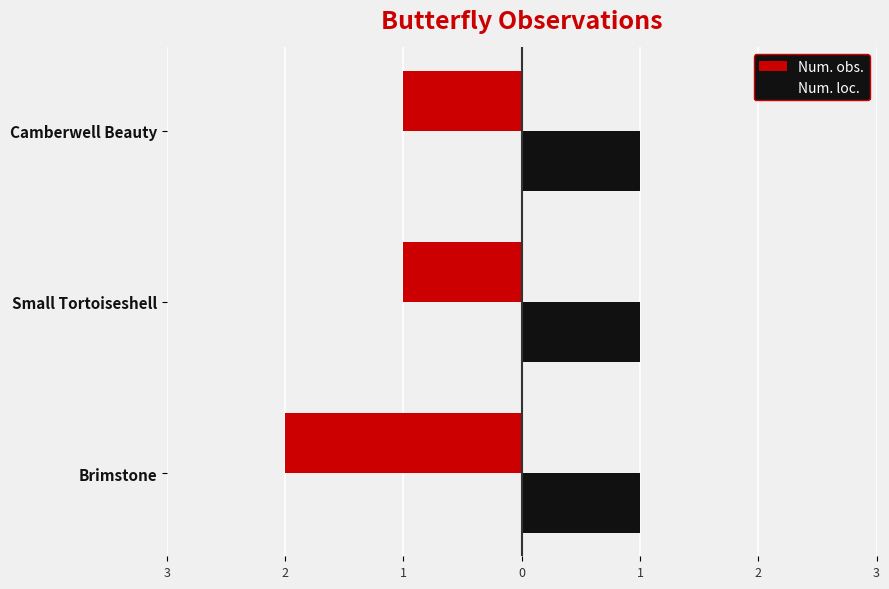

What are all the series names shown in the legend?

Num. obs., Num. loc.